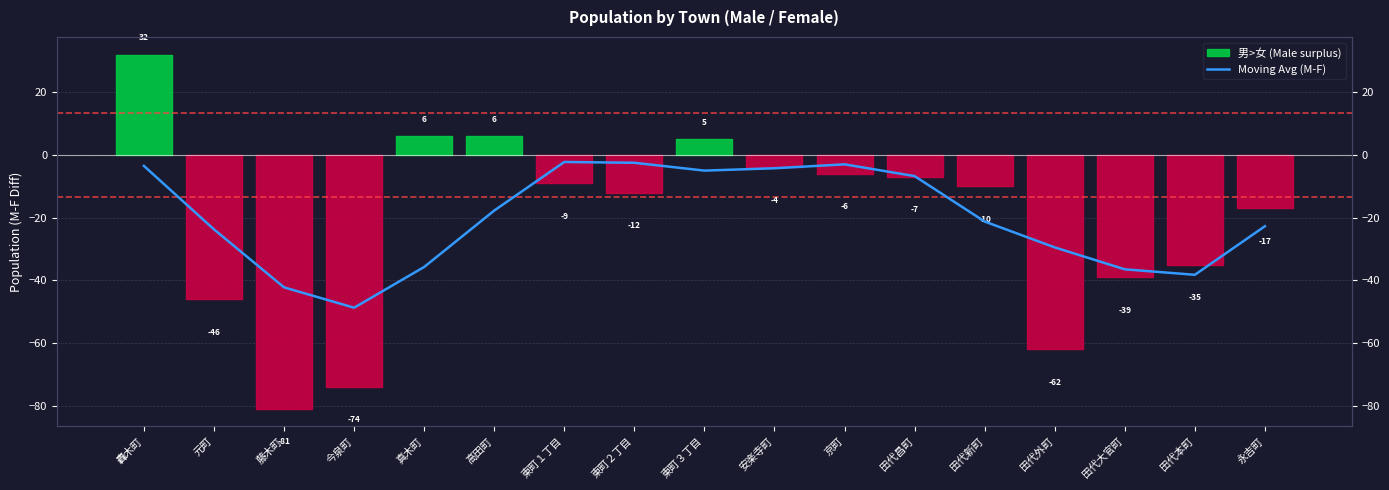

The value at 藤木町 is -42.2. True or false?

True